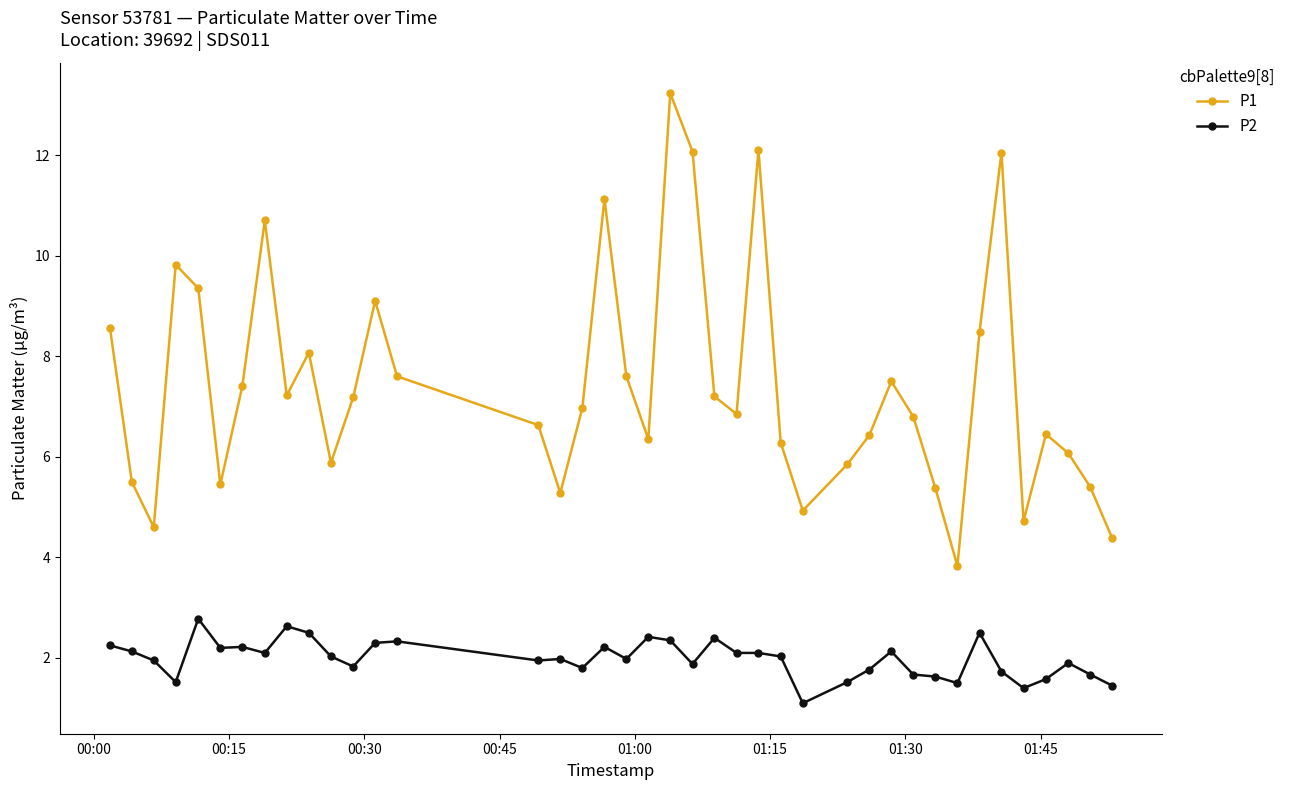

What is the sum of all P1 values?

296.4